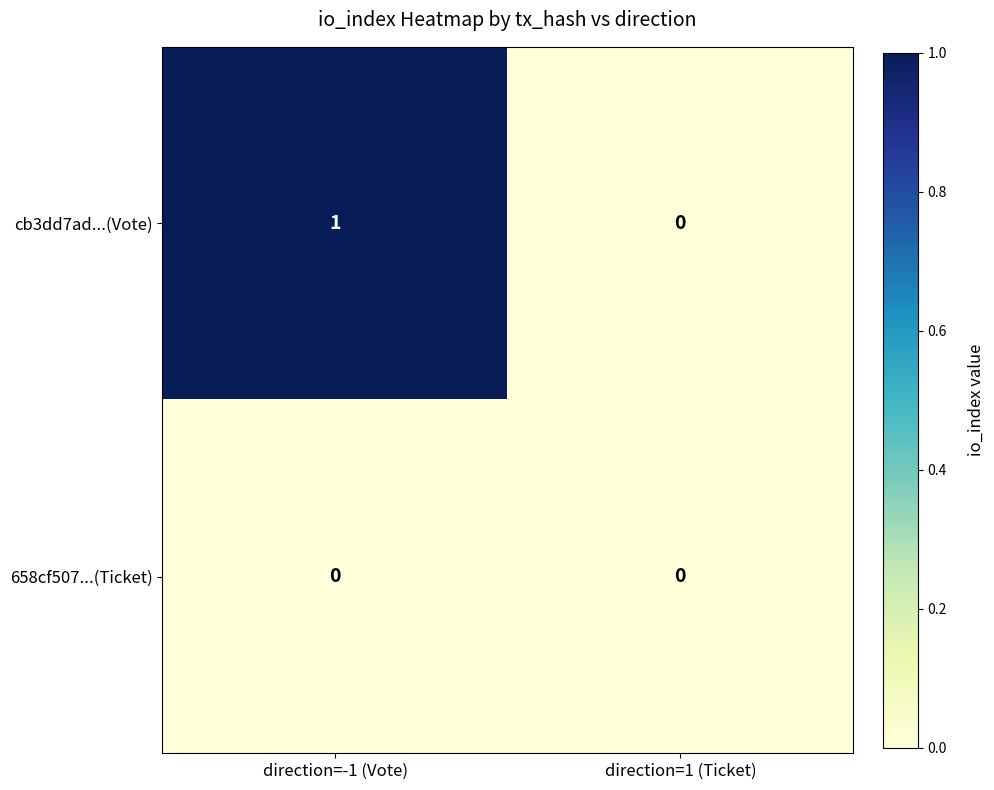

True or false: cb3dd7ad...(Vote) has a value of 2 at direction=-1 (Vote).

False